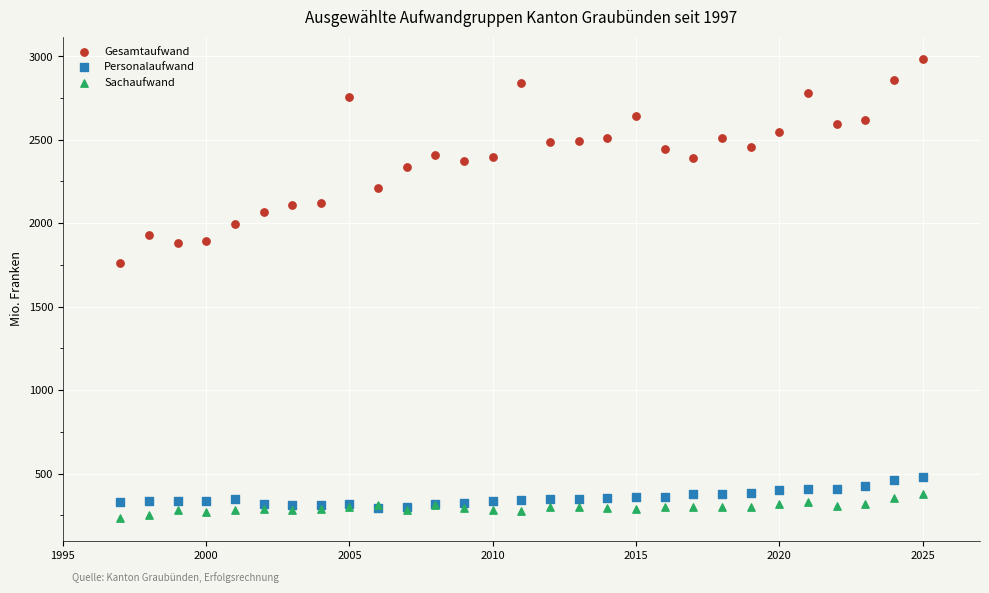

Across all series, what Y value is closest to 1607?

1760.9